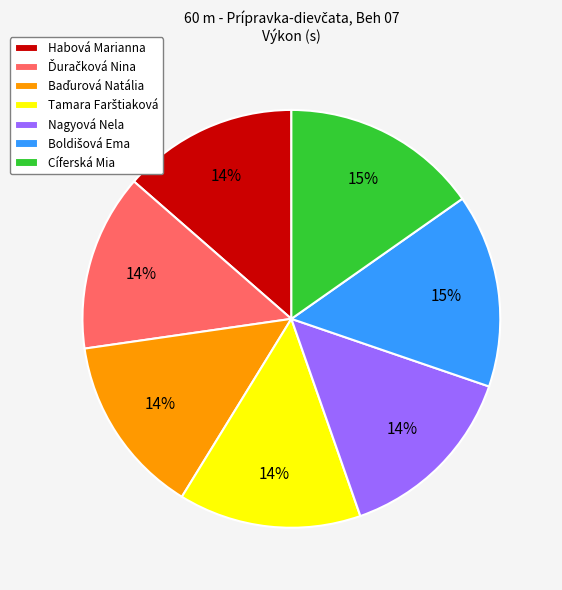

Is it true that Nagyová Nela is 4% of the pie?

False